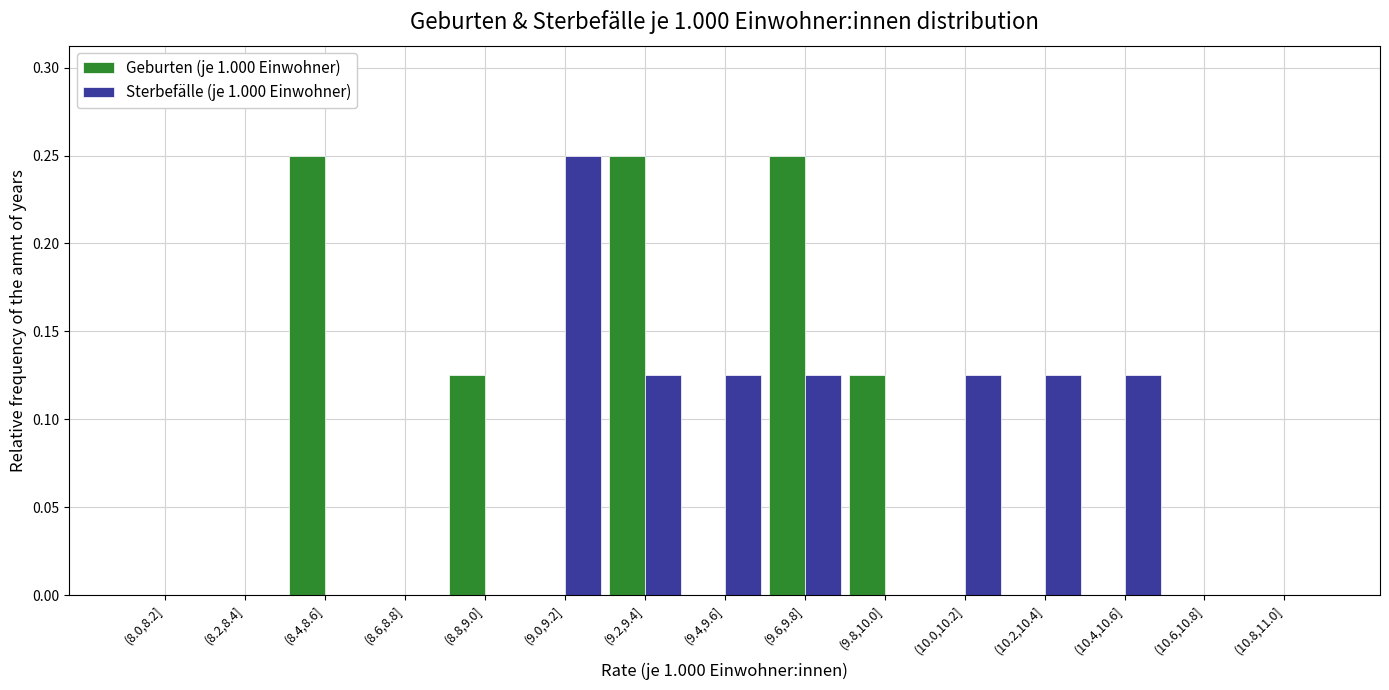

The value of Geburten (je 1.000 Einwohner) at (10.6,10.8] is 0.0. True or false?

True